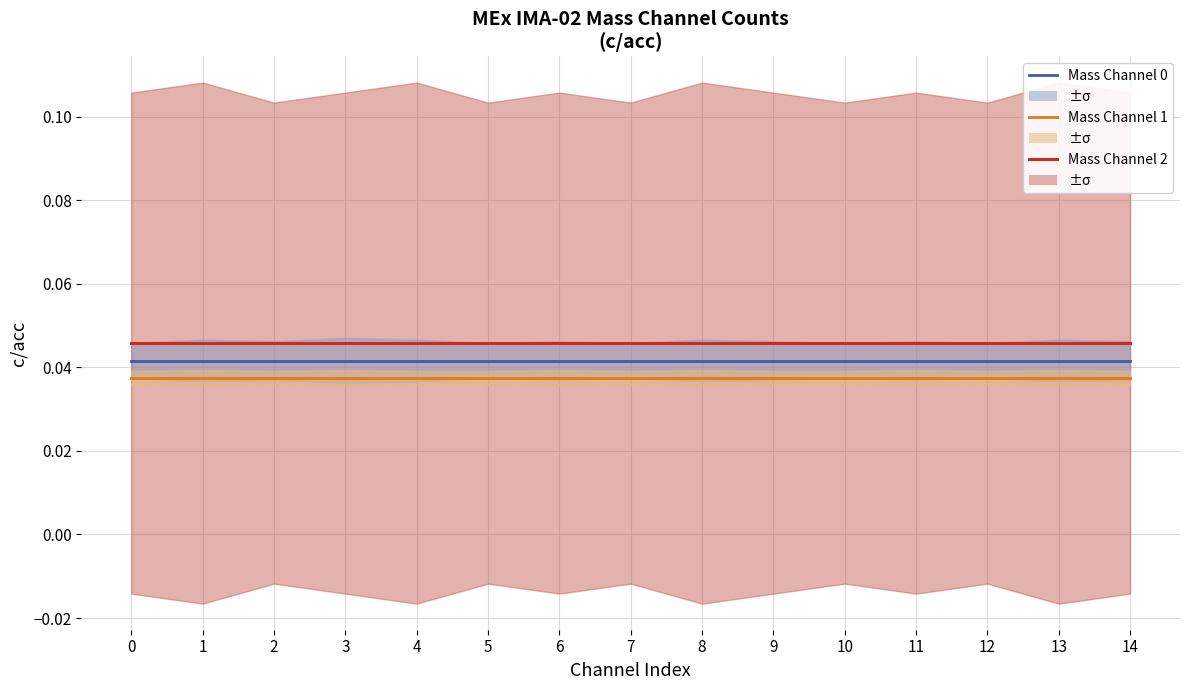

Is the value of Mass Channel 2 at 7 greater than the value of Mass Channel 0 at 4?

Yes